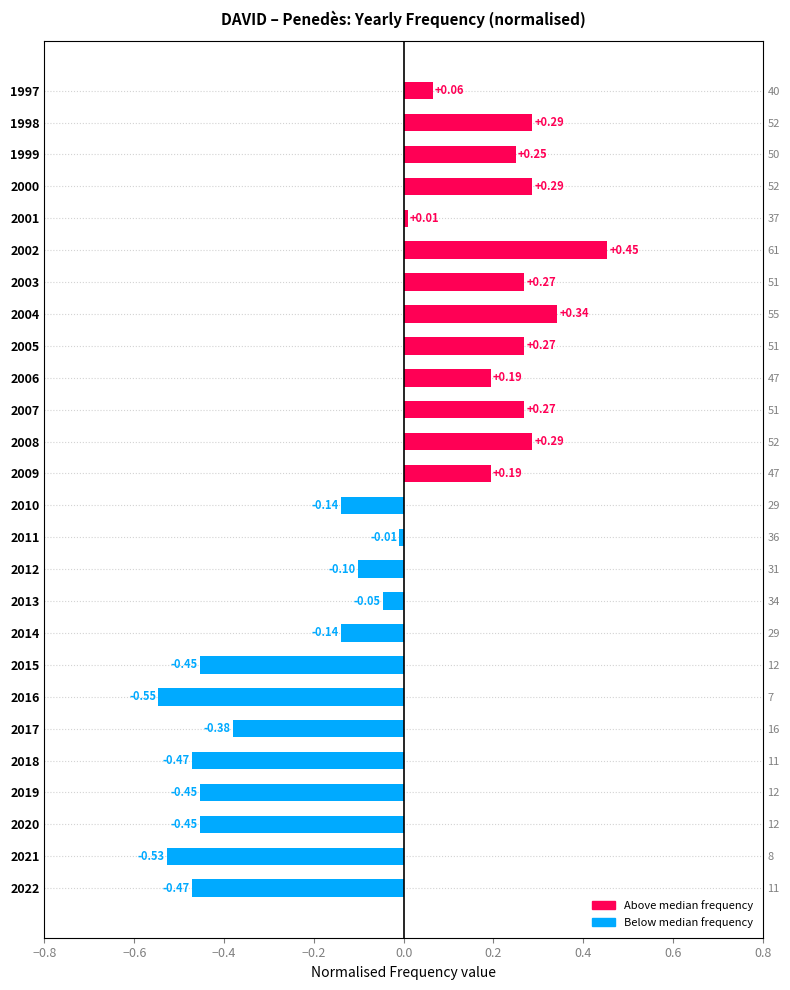

The value at 2000 is 0.4. True or false?

False